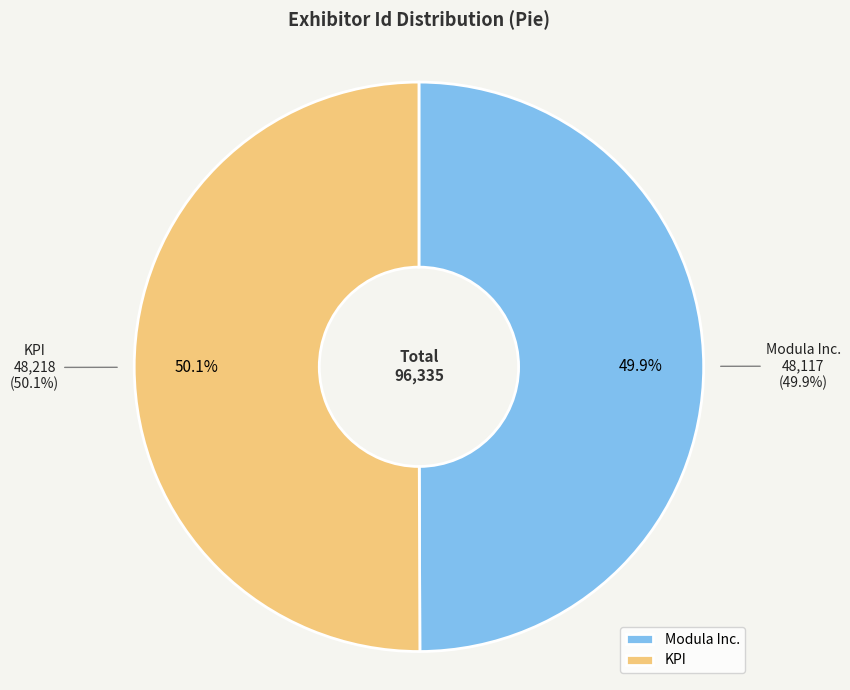

How many slices are in this pie chart?

2